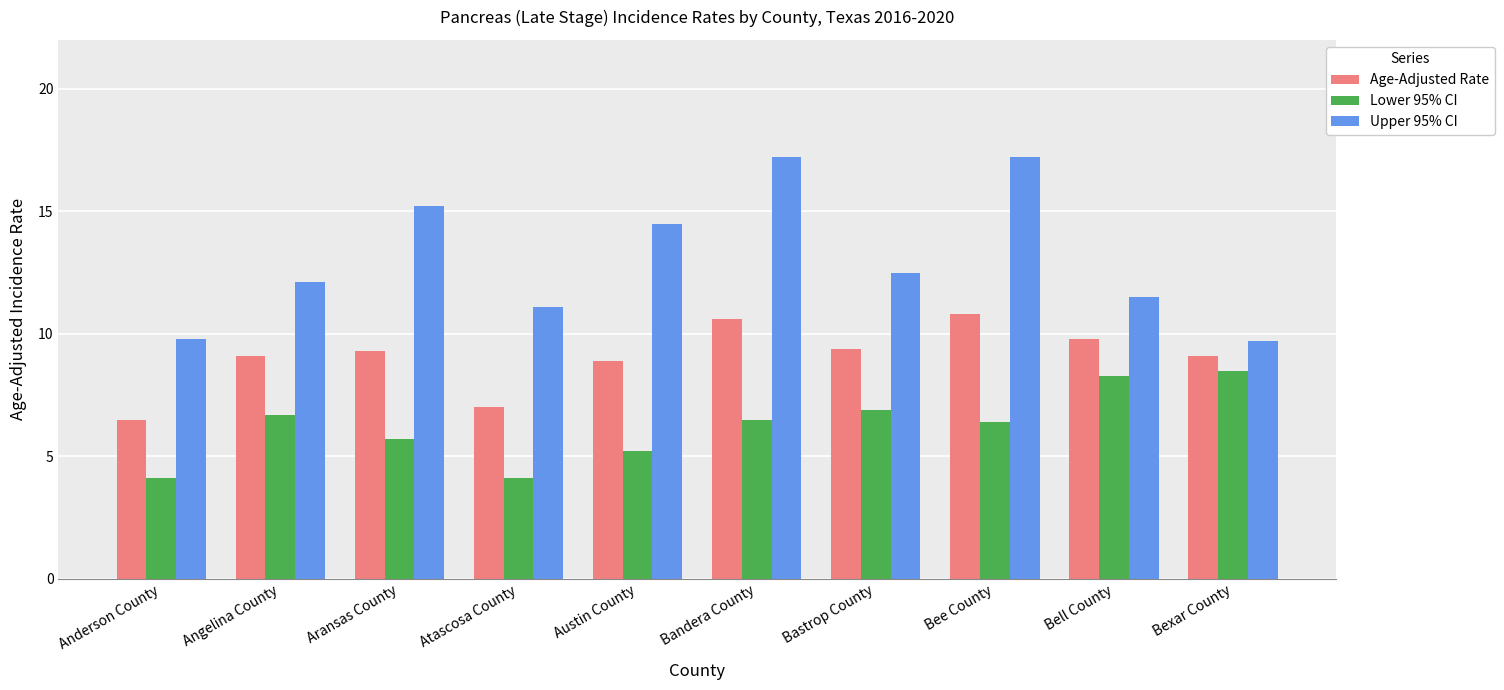

What is the minimum value shown in the chart?

4.1